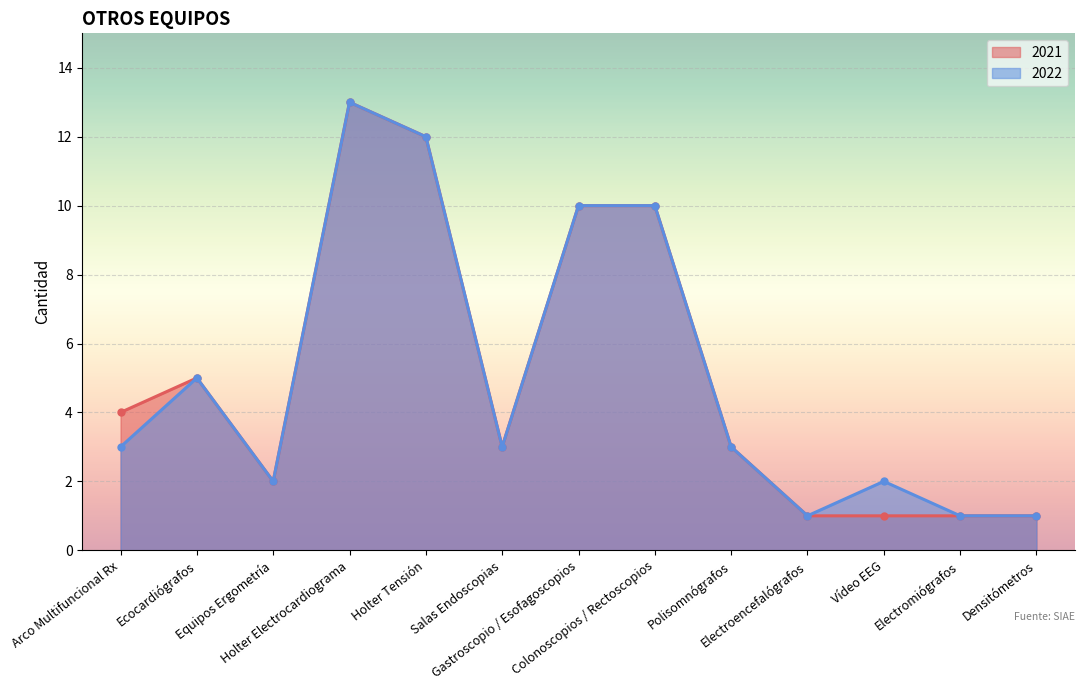

At which category does 2021 reach its first local peak?

Ecocardiógrafos